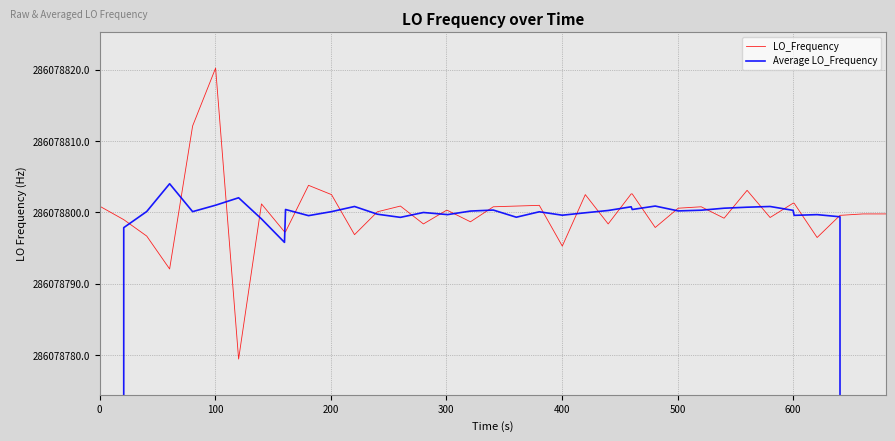

The LO_Frequency series shows 136021441.3 at 30. True or false?

False